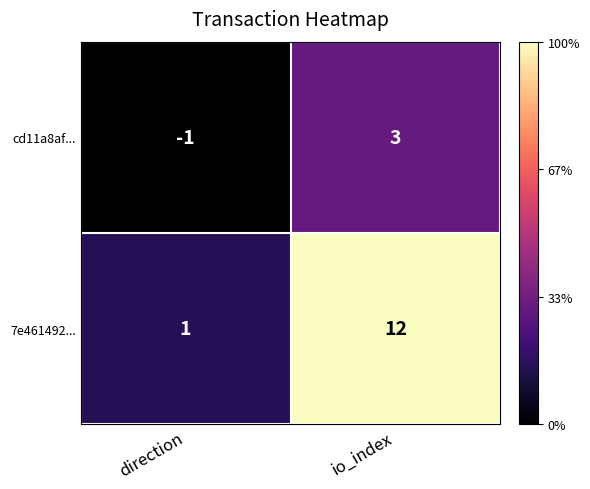

How many data points in 7e461492... are less than 12?

1